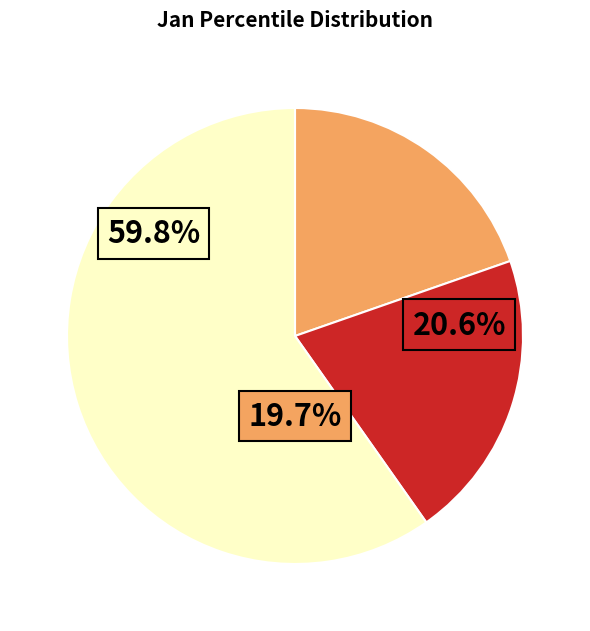

Which slice is the largest?

pct05